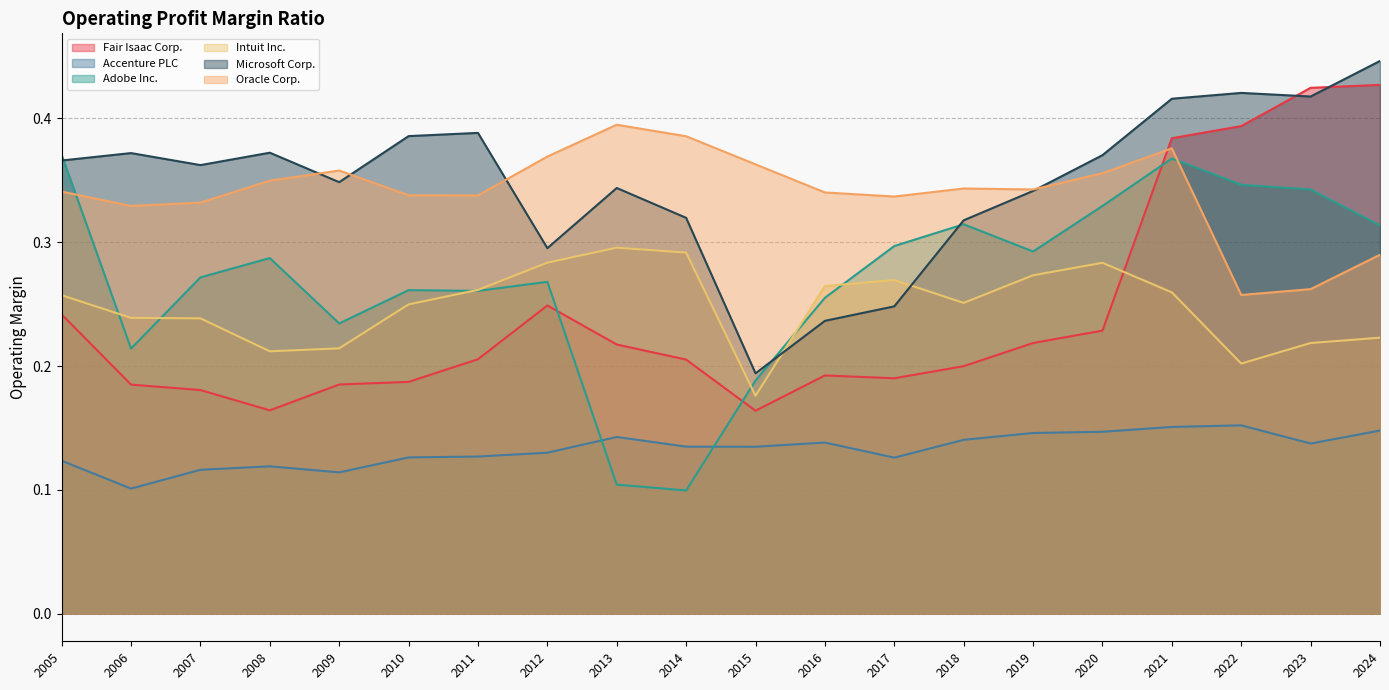

After their last crossing, which series has the higher values: Accenture PLC or Adobe Inc.?

Adobe Inc.